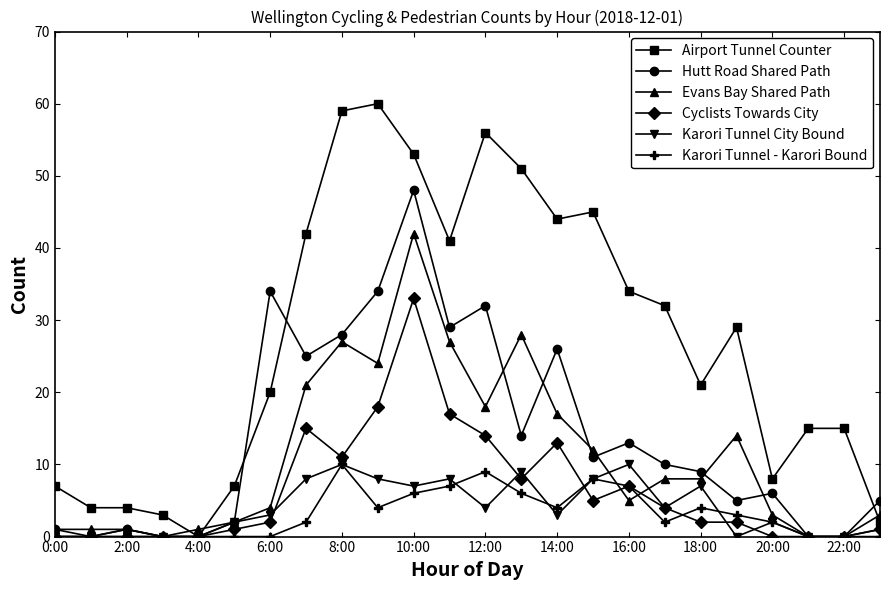

What is the maximum value shown in the chart?

60